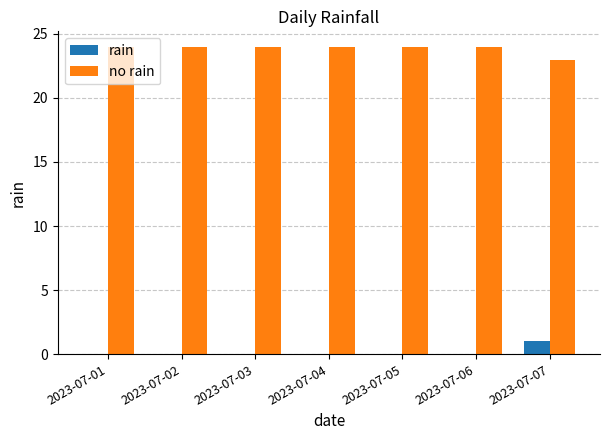

What is the maximum value shown in the chart?

24